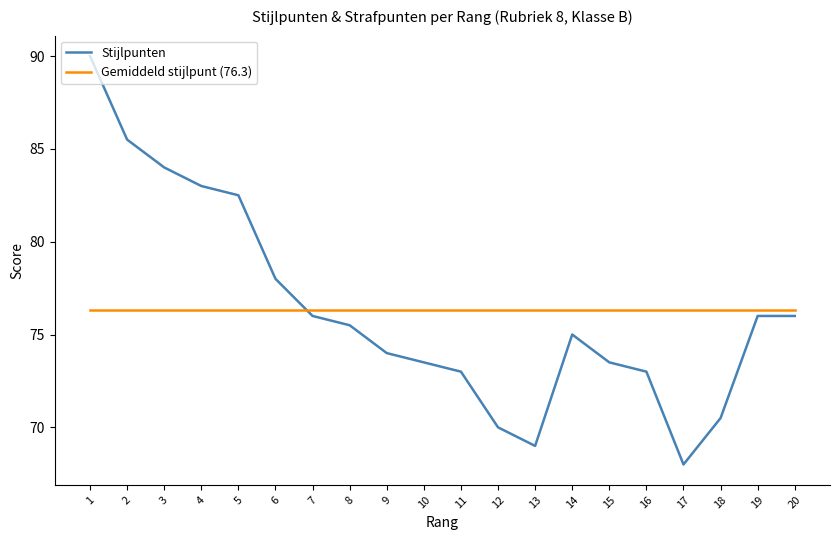

Is it true that Gemiddeld stijlpunt (76.3) equals 115.6 at 13?

False